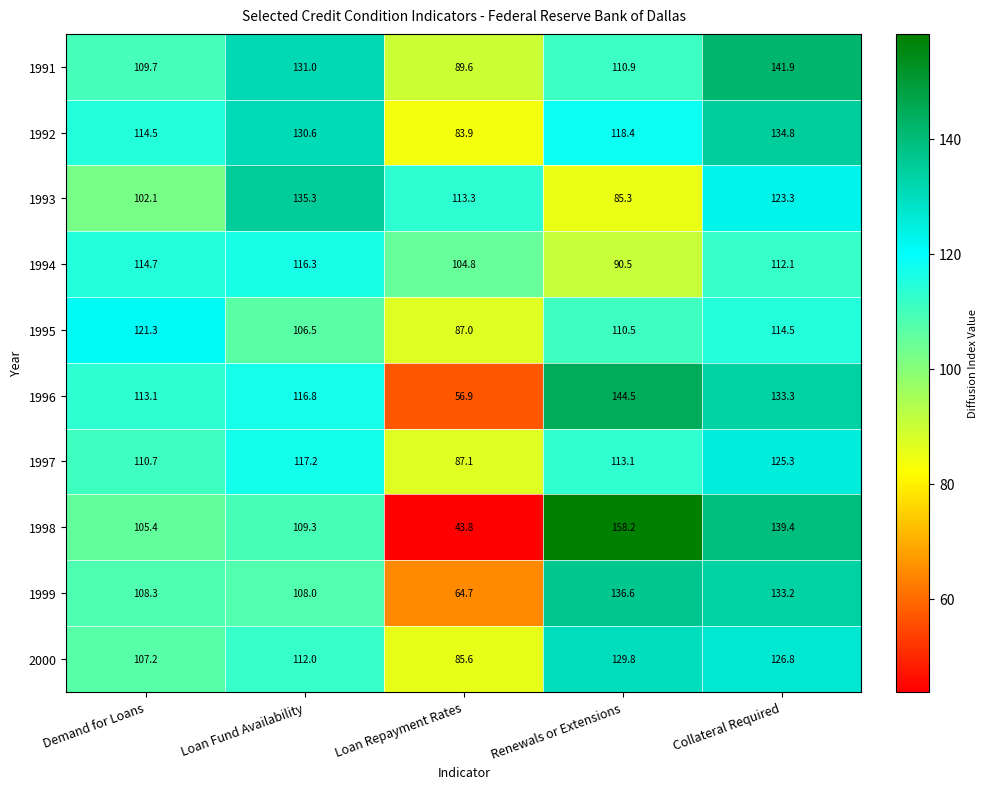

What is the approximate value of 1994 at Collateral Required?

112.1